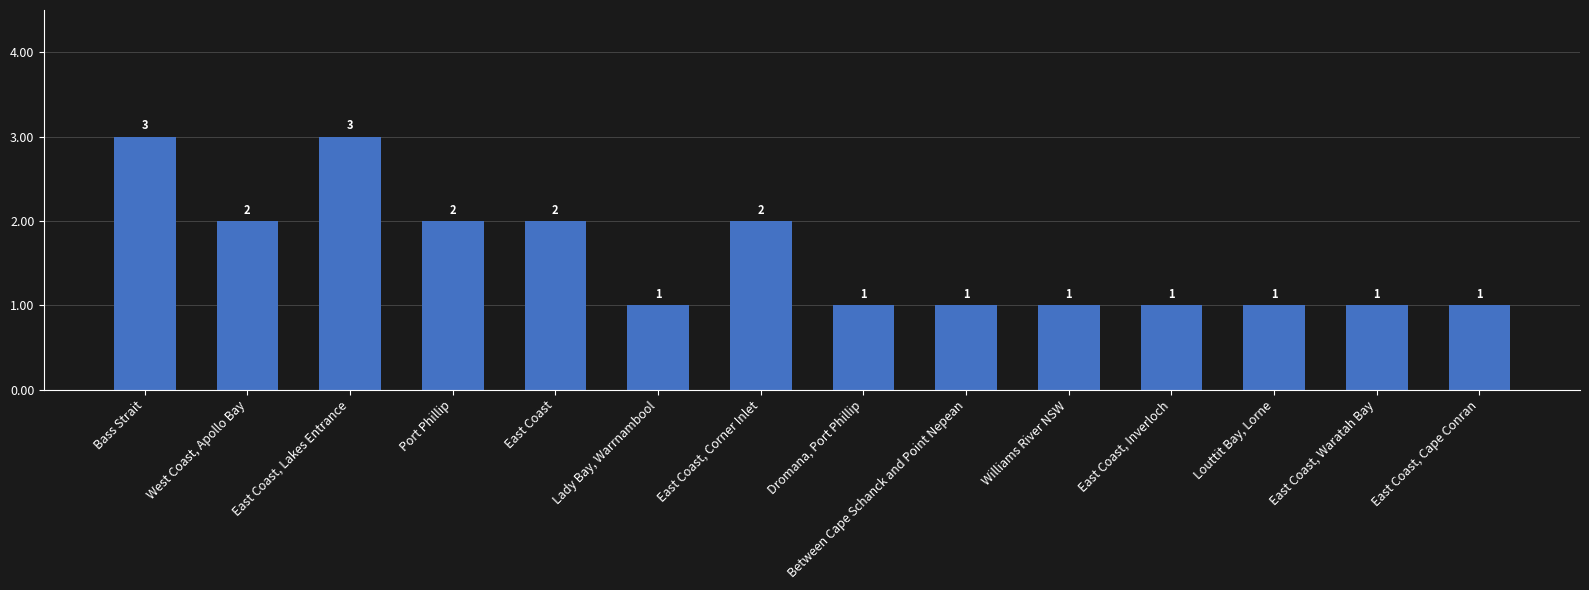

Reading right to left, transcribe all the data shown in this chart.

East Coast, Cape Conran=1	East Coast, Waratah Bay=1	Louttit Bay, Lorne=1	East Coast, Inverloch=1	Williams River NSW=1	Between Cape Schanck and Point Nepean=1	Dromana, Port Phillip=1	East Coast, Corner Inlet=2	Lady Bay, Warrnambool=1	East Coast=2	Port Phillip=2	East Coast, Lakes Entrance=3	West Coast, Apollo Bay=2	Bass Strait=3